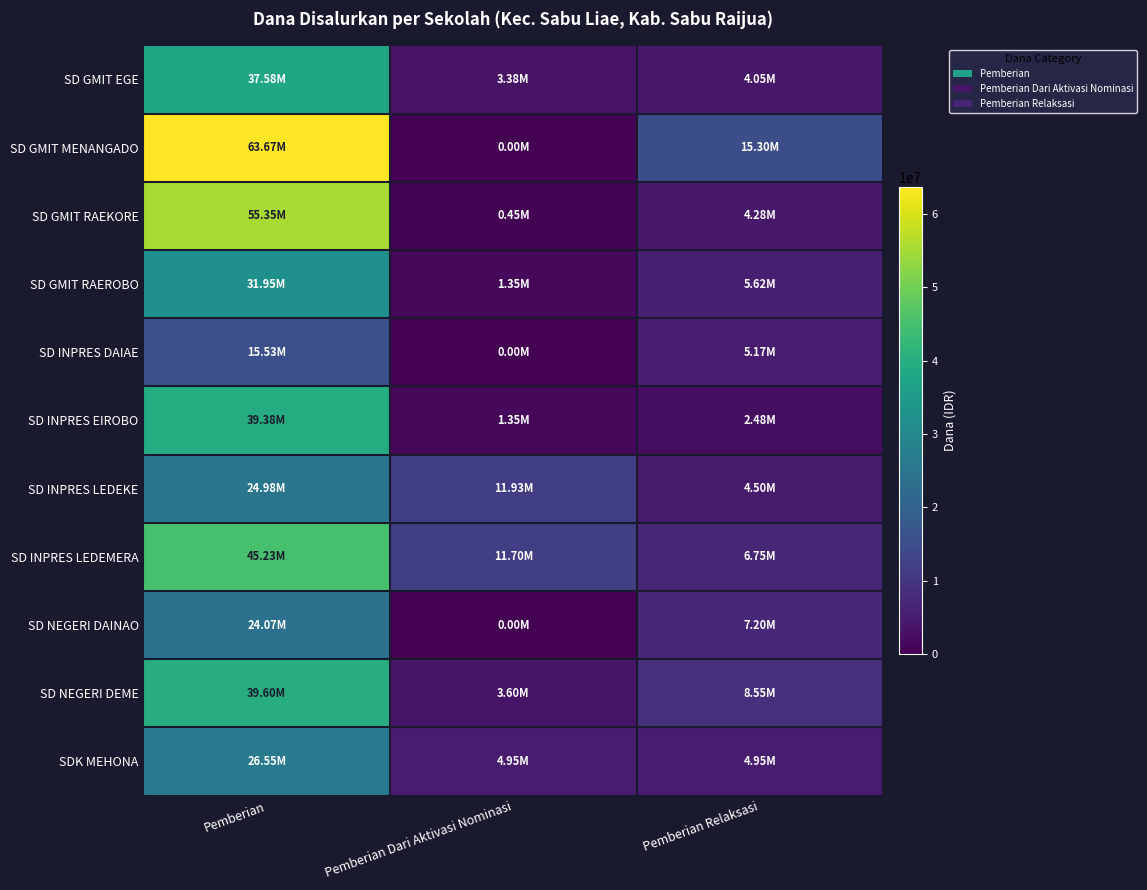

At how many categories does at least one series exceed 52036938?

1